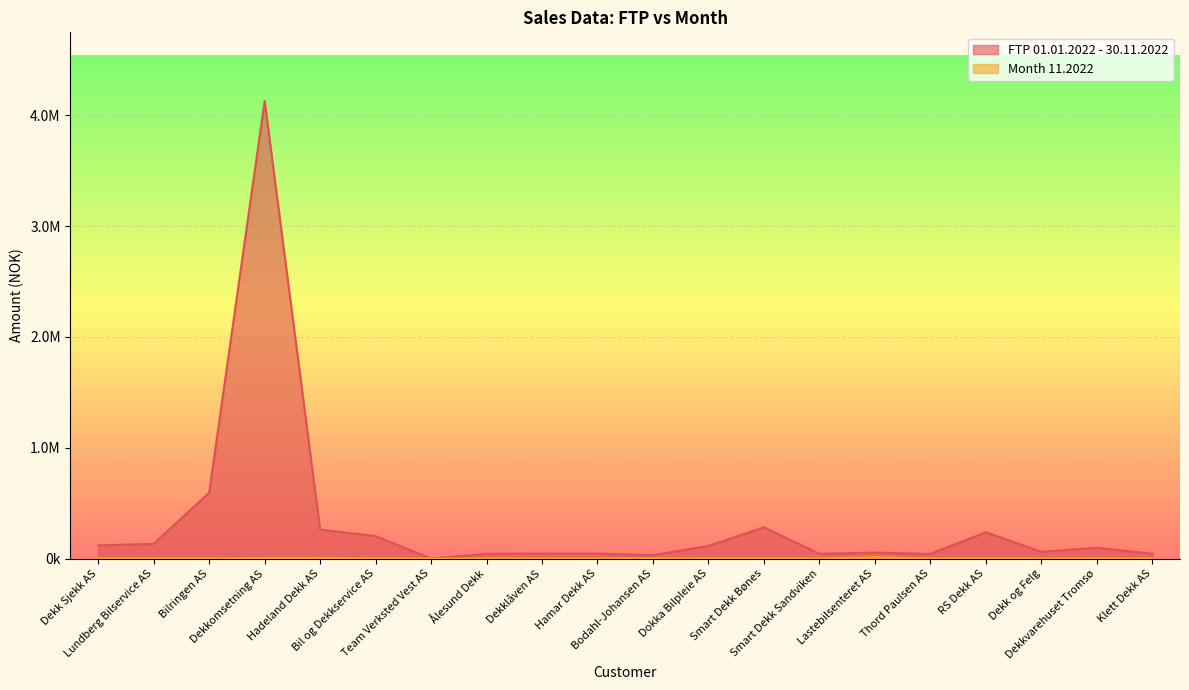

At which category does FTP 01.01.2022 - 30.11.2022 reach its first local valley?

Team Verksted Vest AS